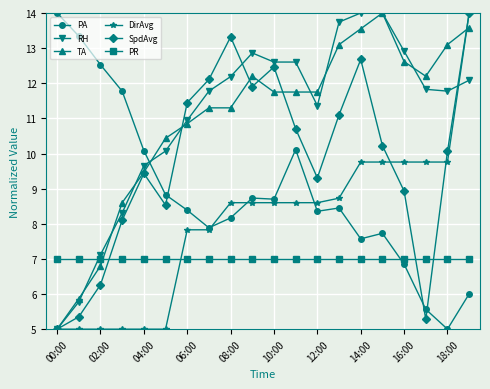

At how many categories does at least one series exceed 8?

20